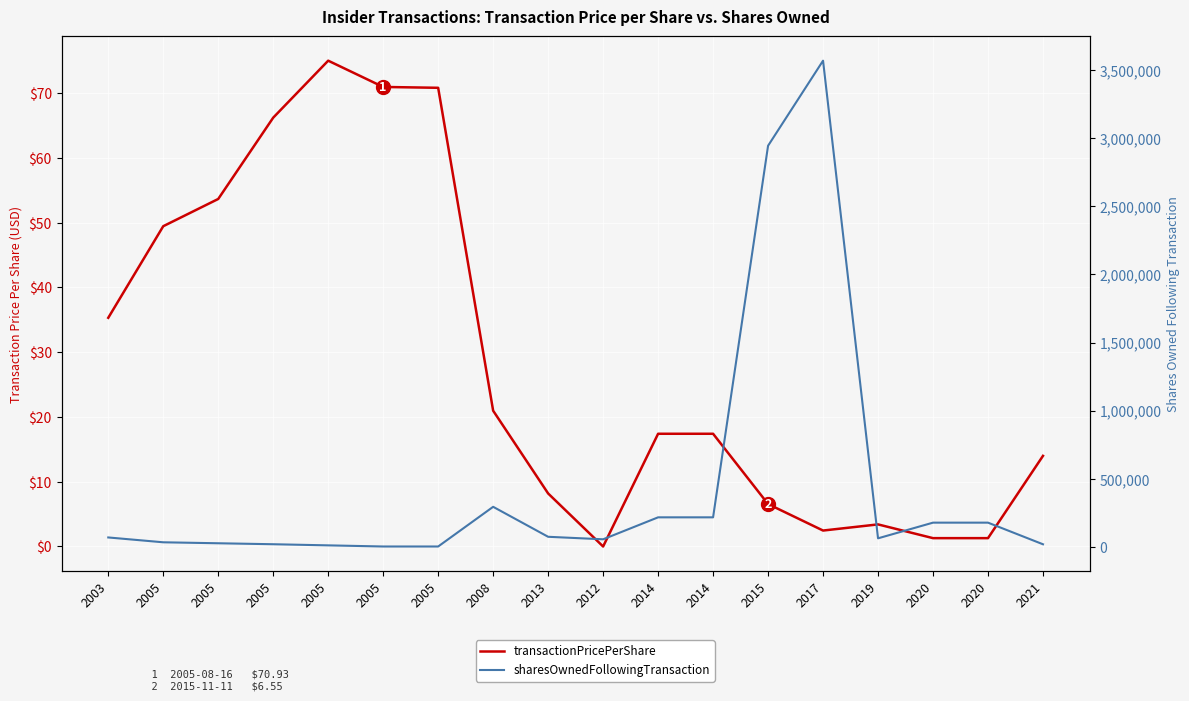

Where is the first local maximum for transactionPricePerShare?

2005